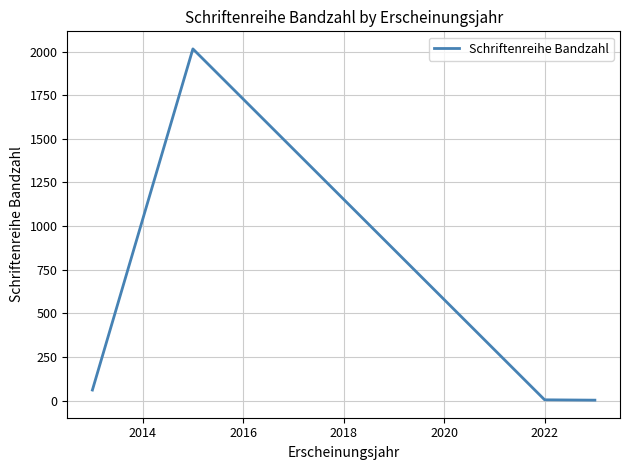

What is the greatest value displayed?

2015